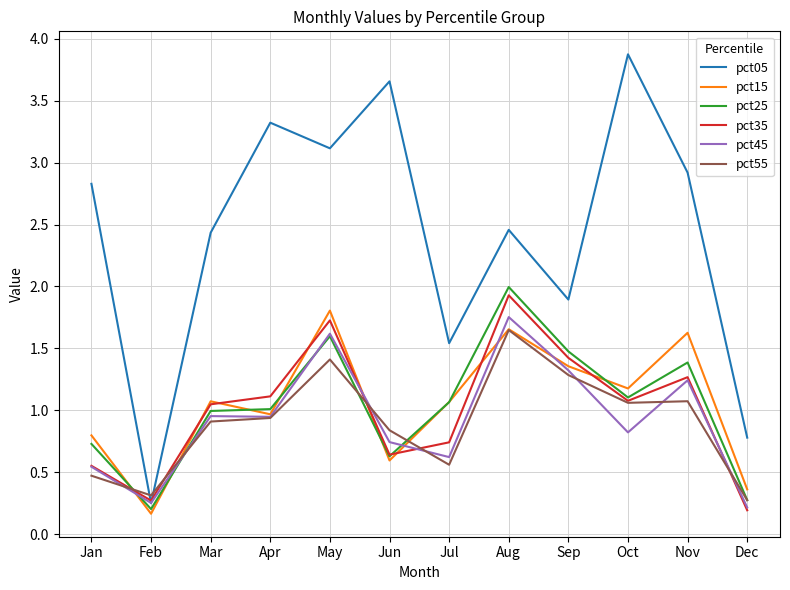

Is the value of pct35 at Jul greater than the value of pct25 at Jul?

No